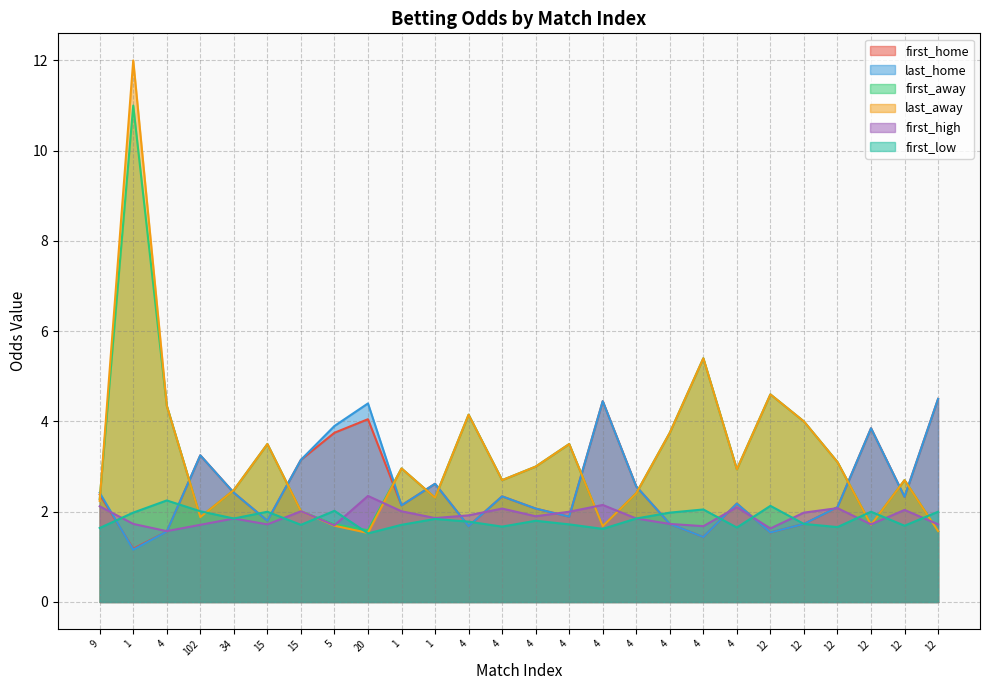

Reading left to right, what are all the values shown in this chart?

first_home: 2.4	1.2	1.6	3.2	2.4	1.8	3.1	3.8	4.0	2.1	2.6	1.7	2.3	2.1	1.9	4.5	2.6	1.7	1.4	2.2	1.5	1.7	2.1	3.9	2.3	4.5
last_home: 2.4	1.2	1.6	3.2	2.4	1.8	3.1	3.9	4.4	2.1	2.6	1.7	2.3	2.1	1.9	4.5	2.6	1.7	1.4	2.2	1.5	1.7	2.1	3.9	2.3	4.5
first_away: 2.3	11.0	4.3	1.9	2.5	3.5	2.0	1.7	1.6	3.0	2.3	4.2	2.7	3.0	3.5	1.7	2.4	3.8	5.4	2.9	4.6	4.0	3.1	1.7	2.7	1.6
last_away: 2.2	12.0	4.3	1.9	2.5	3.5	2.0	1.7	1.5	3.0	2.3	4.2	2.7	3.0	3.5	1.7	2.4	3.8	5.4	2.9	4.6	4.0	3.1	1.7	2.7	1.6
first_high: 2.1	1.7	1.6	1.7	1.9	1.7	2.0	1.7	2.4	2.0	1.9	1.9	2.1	1.9	2.0	2.1	1.9	1.7	1.7	2.1	1.6	2.0	2.1	1.7	2.0	1.7
first_low: 1.6	2.0	2.2	2.0	1.9	2.0	1.7	2.0	1.5	1.7	1.8	1.8	1.7	1.8	1.7	1.6	1.9	2.0	2.0	1.6	2.1	1.7	1.7	2.0	1.7	2.0